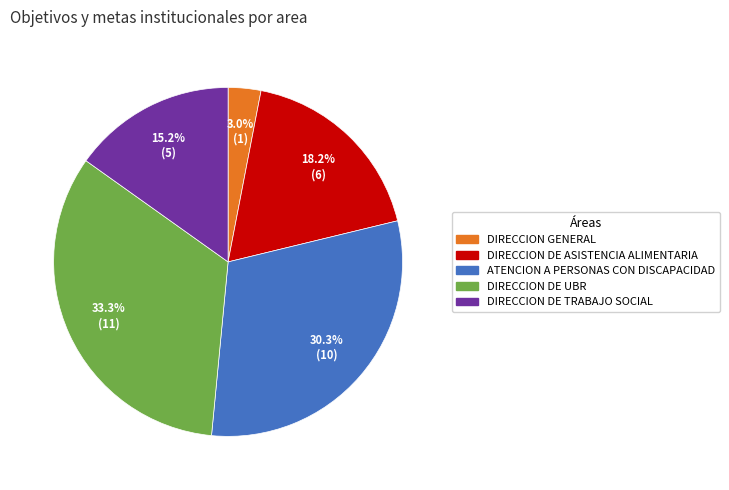

Is there any slice that represents more than half of the pie?

No